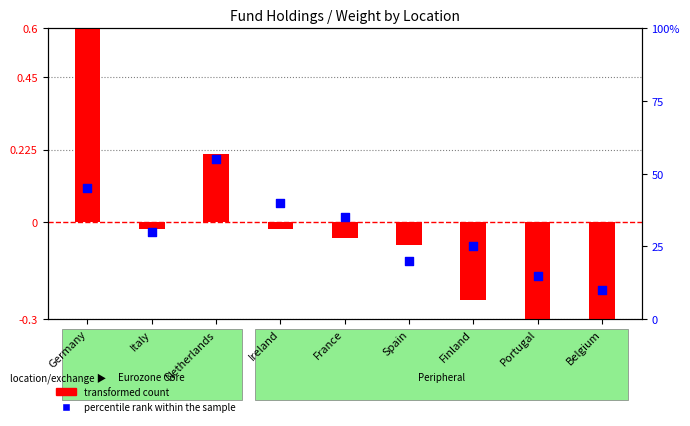

Is the value of percentile rank within the sample at Germany greater than the value of transformed count at Finland?

Yes